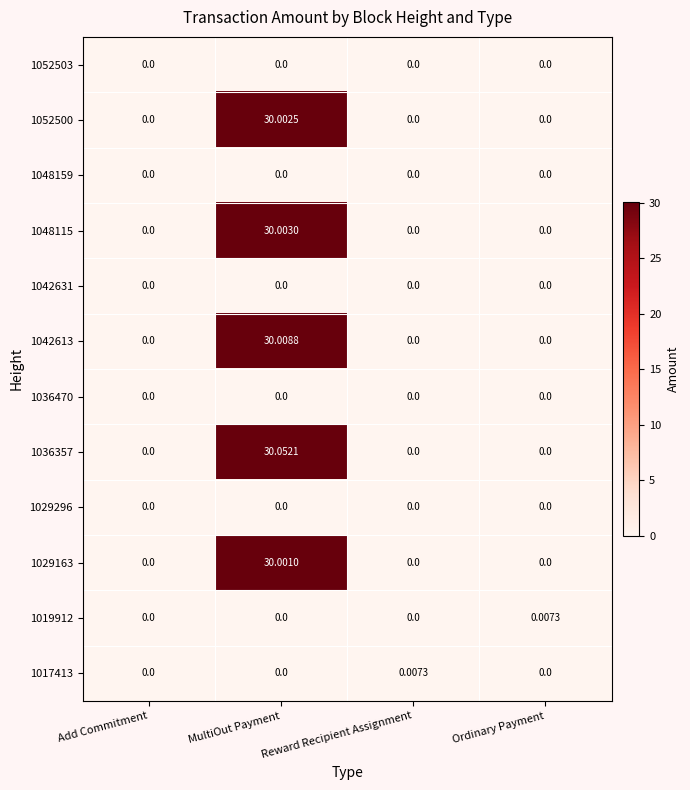

At which category does the chart reach its peak across all series?

MultiOut Payment